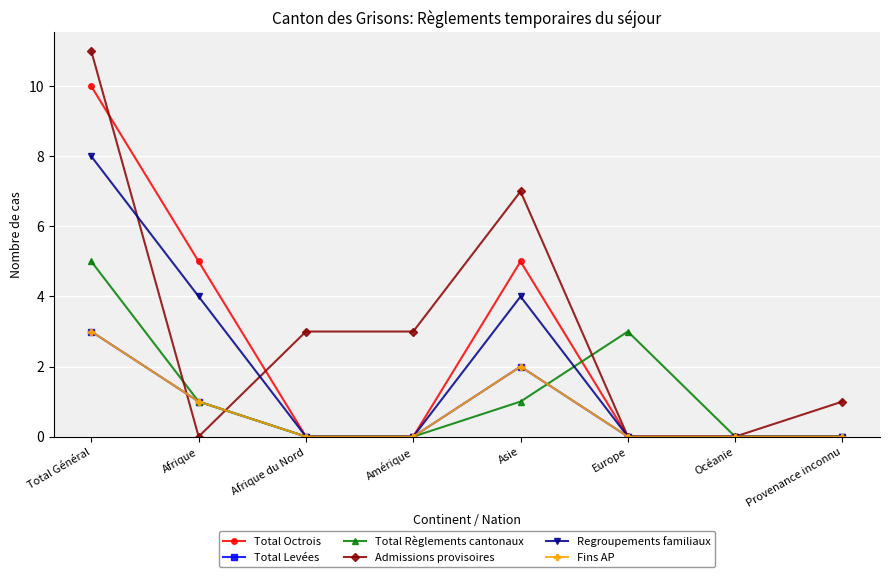

Is the value of Regroupements familiaux at Amérique greater than the value of Admissions provisoires at Amérique?

No